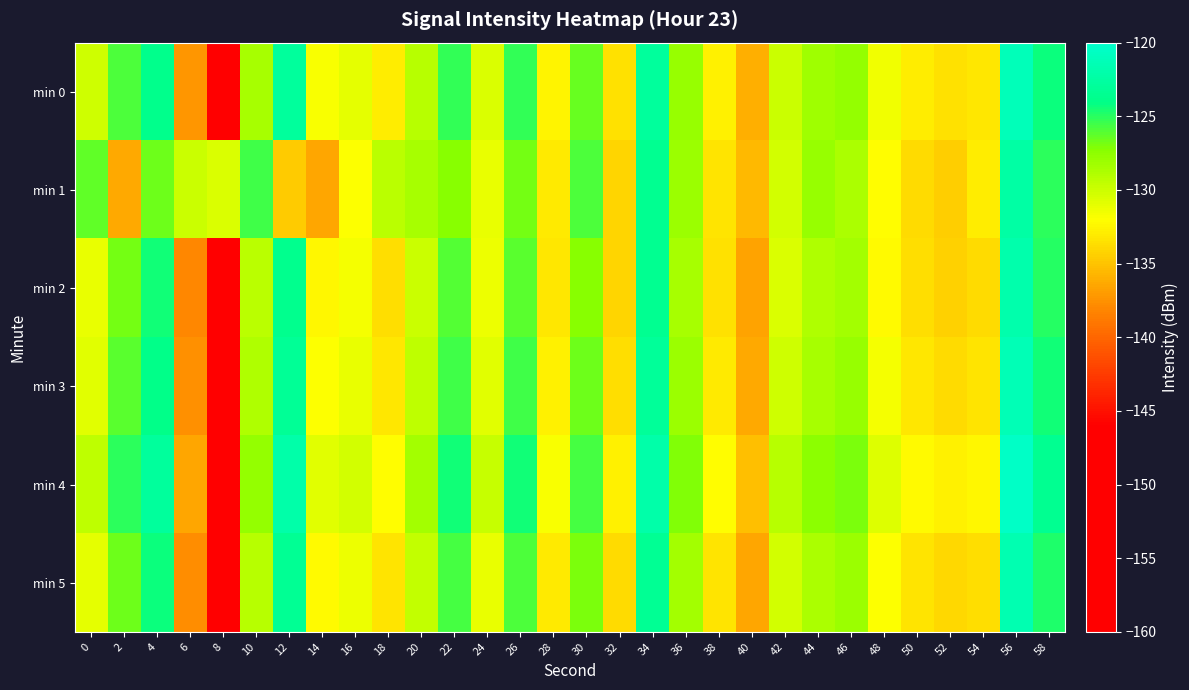

Rank the series at 44 from lowest to highest value.

min 2, min 5, min 3, min 0, min 1, min 4